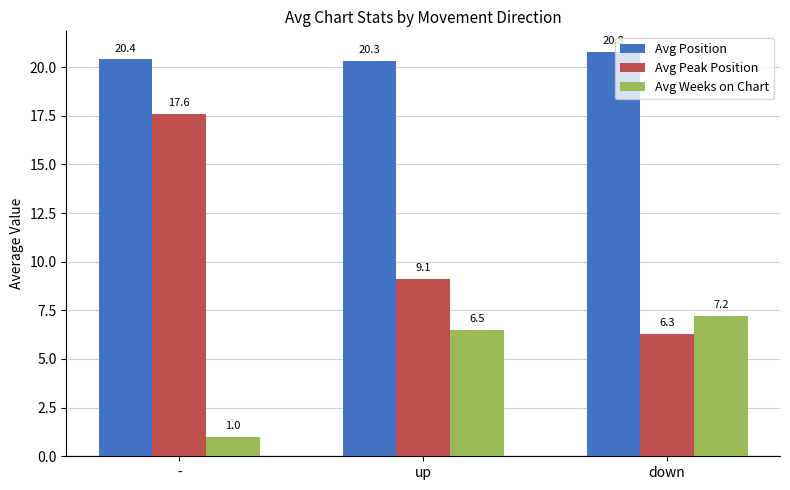

At which label does Avg Weeks on Chart reach its minimum?

-